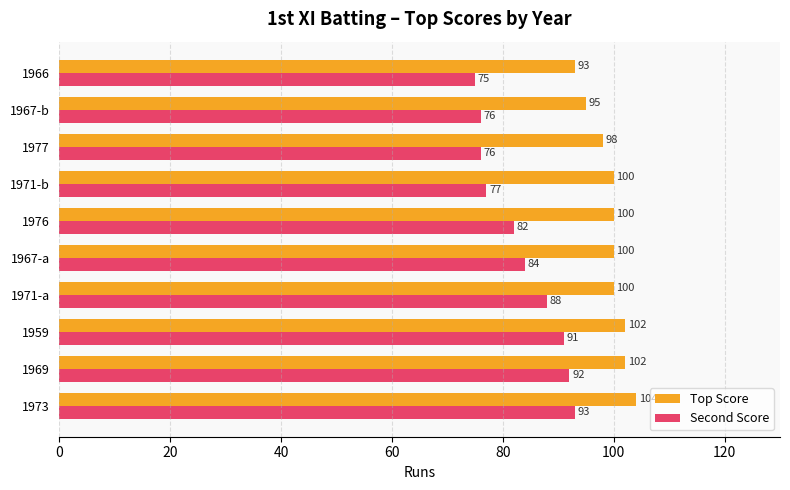

What value does the Top Score series have at 1971-b, to the nearest 10?

100